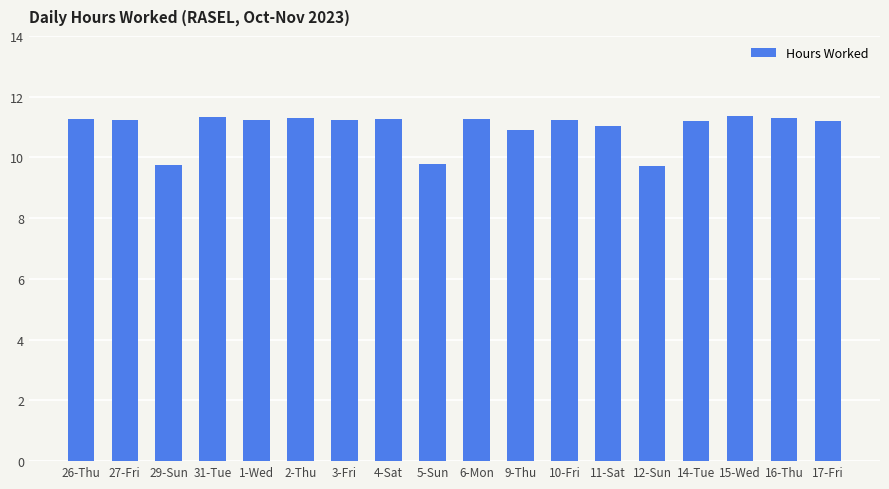

What is the label of the 16th bar from the left?

15-Wed